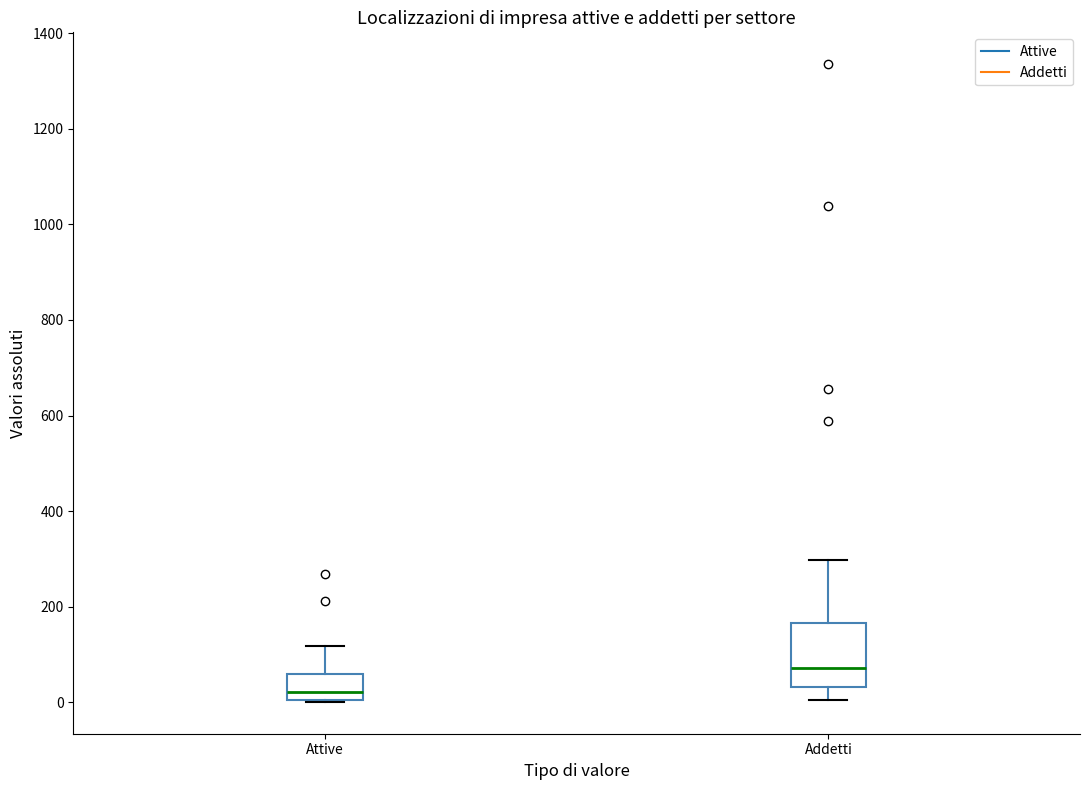

Which box has the highest median line?

Addetti